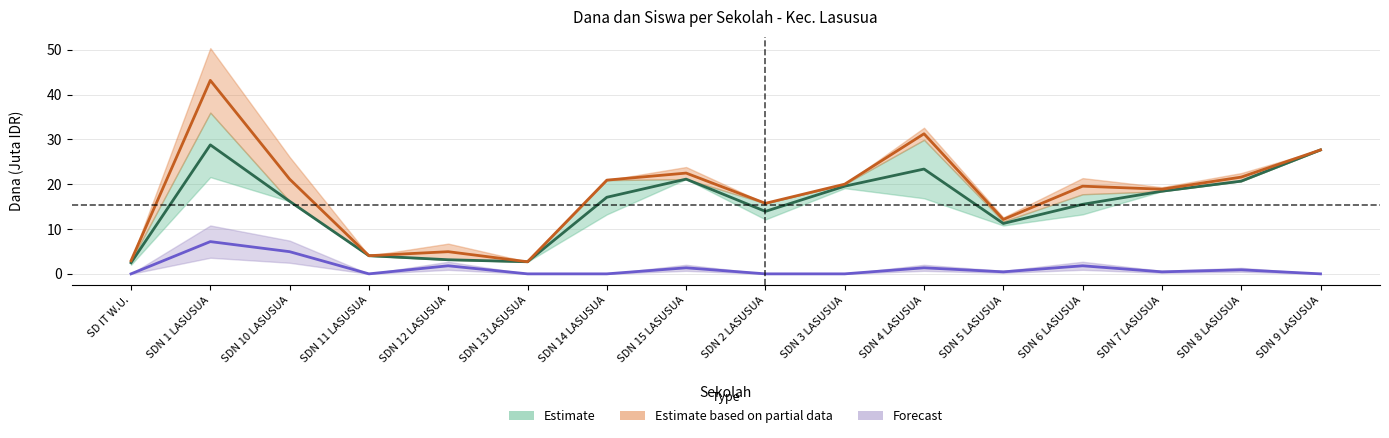

What is the highest value of the Dana Relaksasi series?

7.2